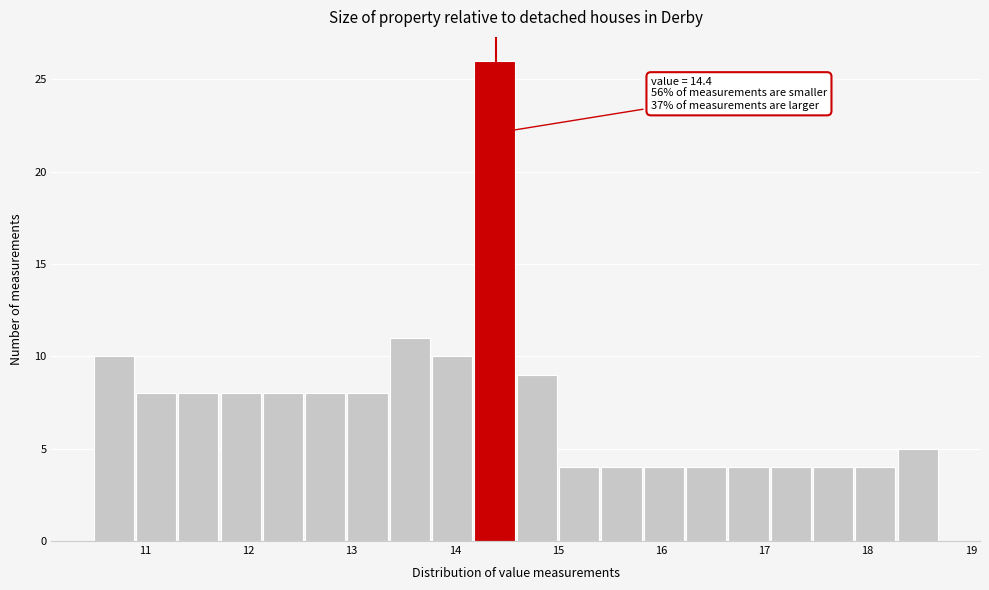

Which range on the x-axis has the tallest bar?

14.19 to 14.60